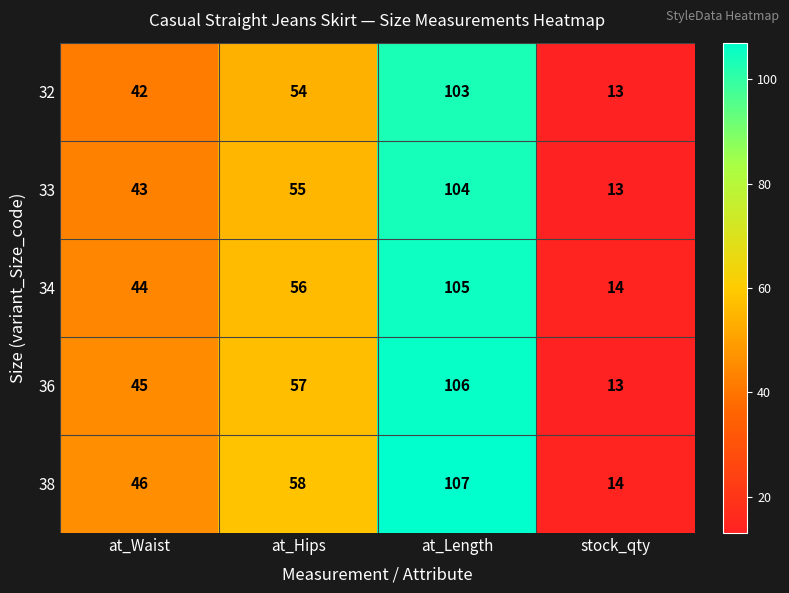

How many 33 values are between 43 and 104?

3